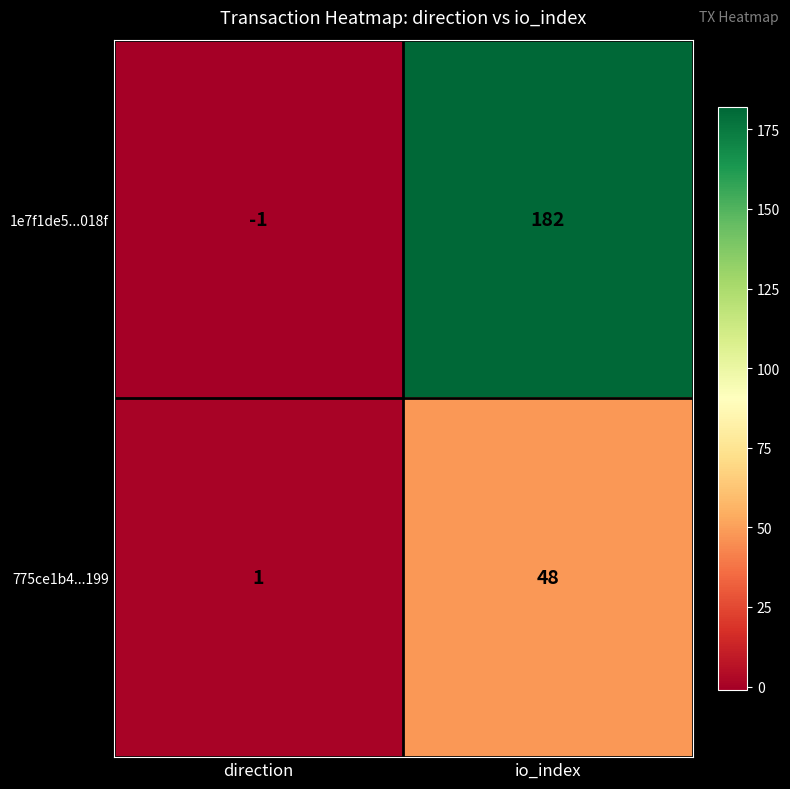

At which label is 775ce1b4...199 closest to 24?

direction